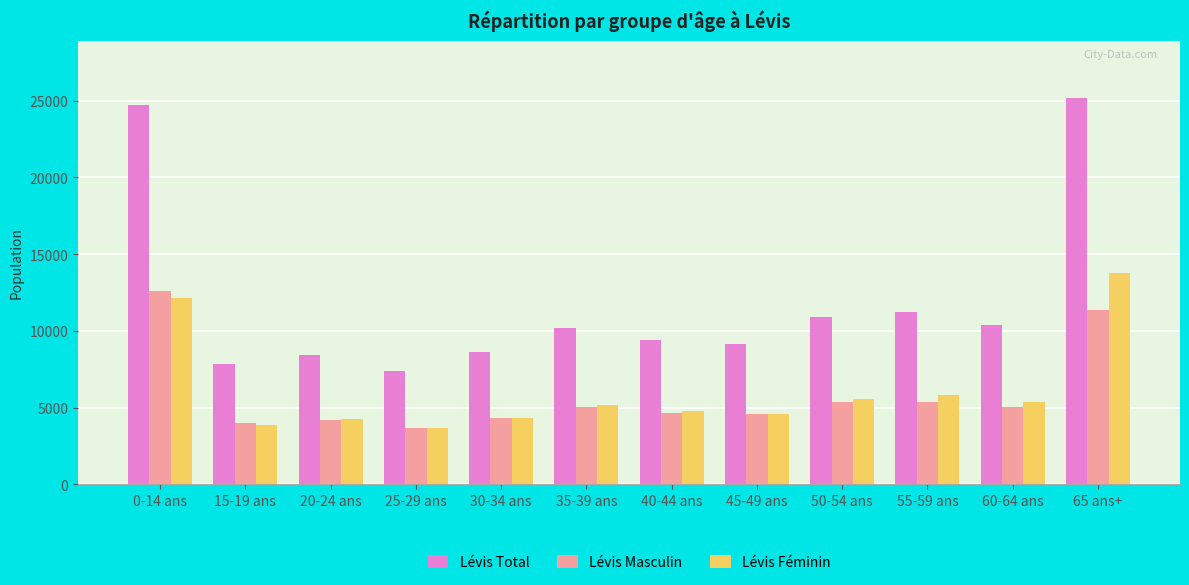

Which category has the highest value in the Lévis Total series?

65 ans+